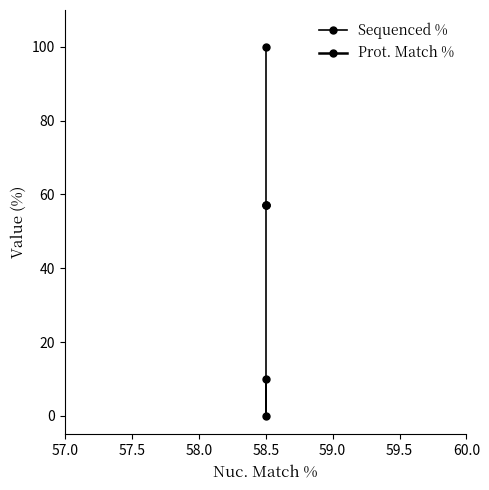

List the series in order of their overall mean, lowest first.

Sequenced %, Prot. Match %